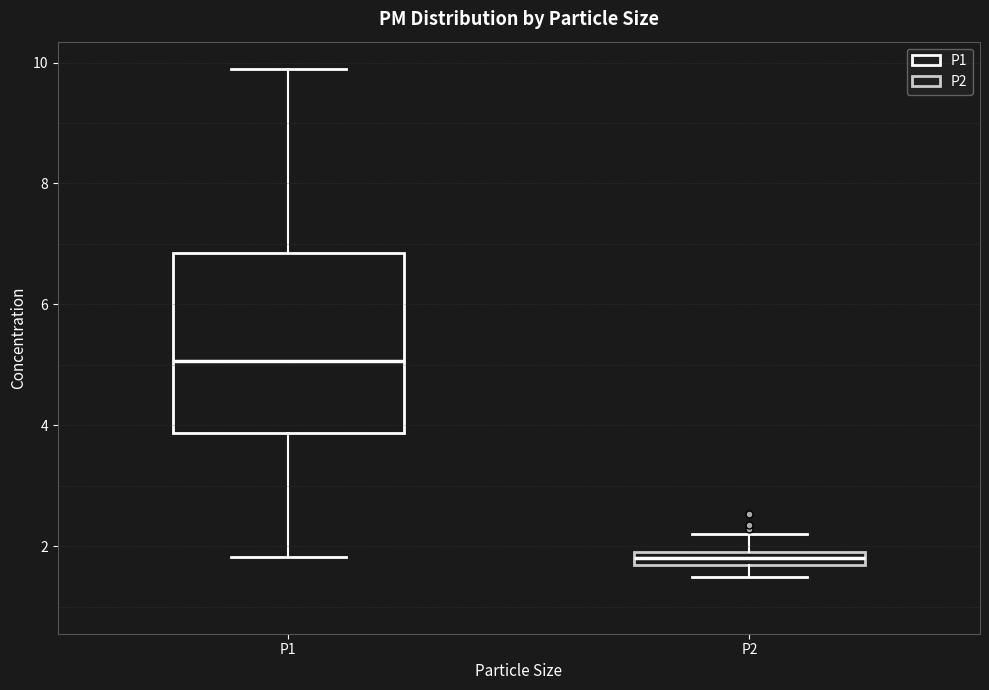

Which box's median line is the highest?

P1